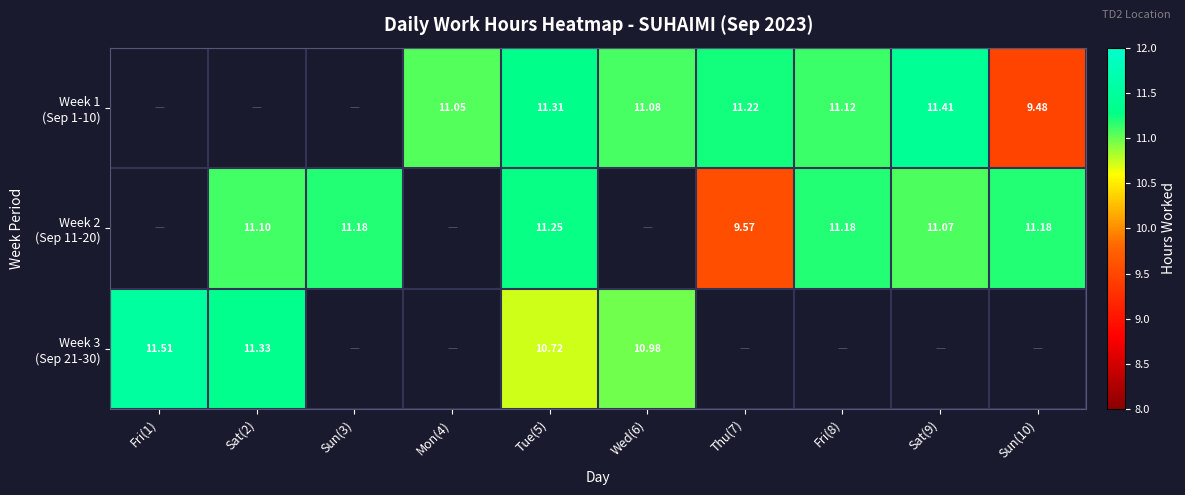

At which label is Week 1 (Sep 1-10) closest to 5?

Sun(10)